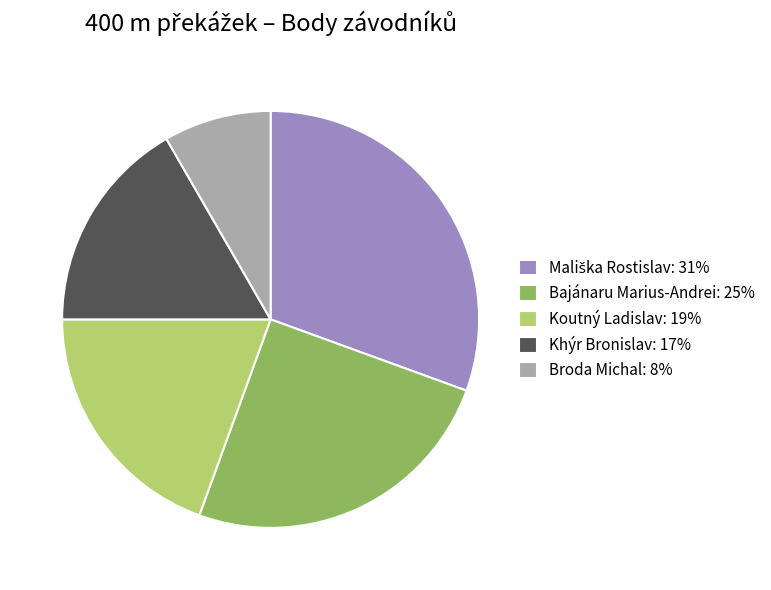

Is it true that Koutný Ladislav: 19% is 25% of the pie?

False